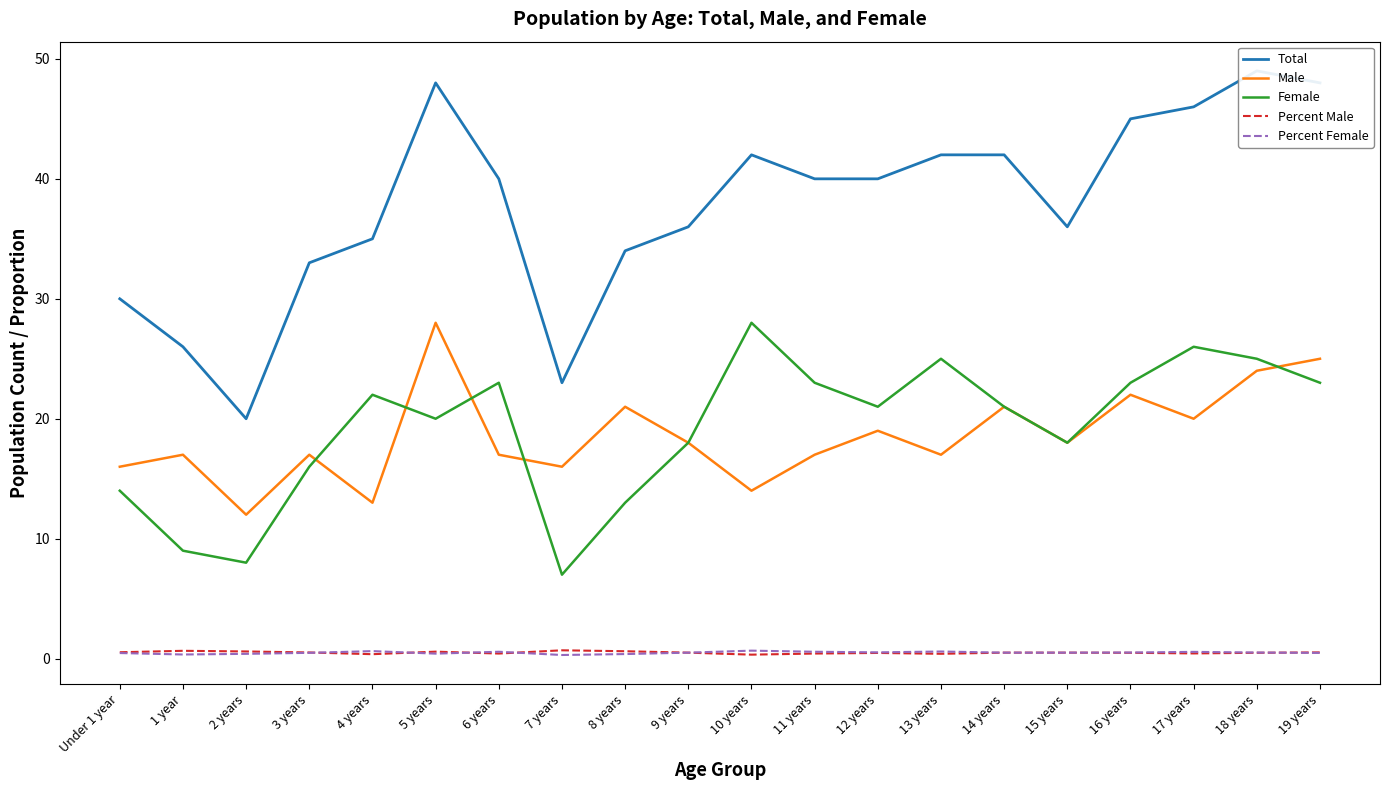

True or false: Male and Percent Male cross at least once.

False